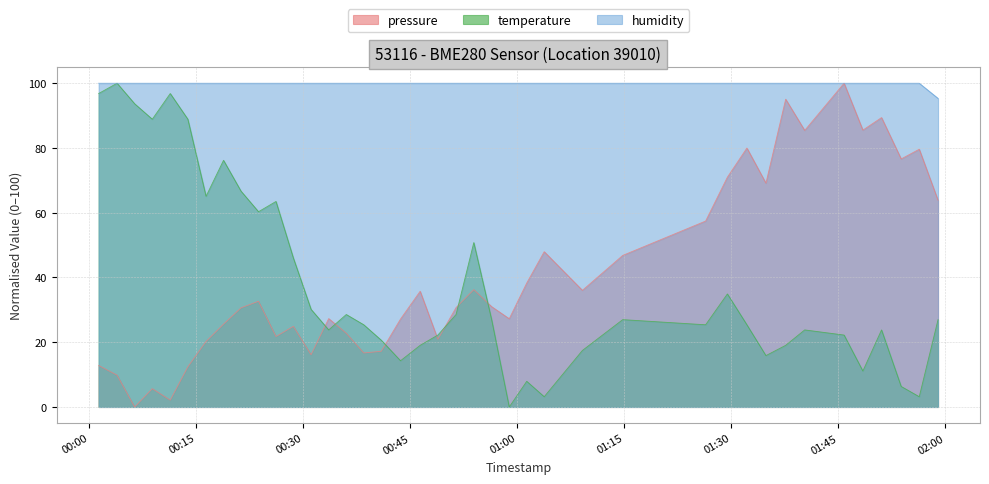

What is the maximum value shown in the chart?

100.0